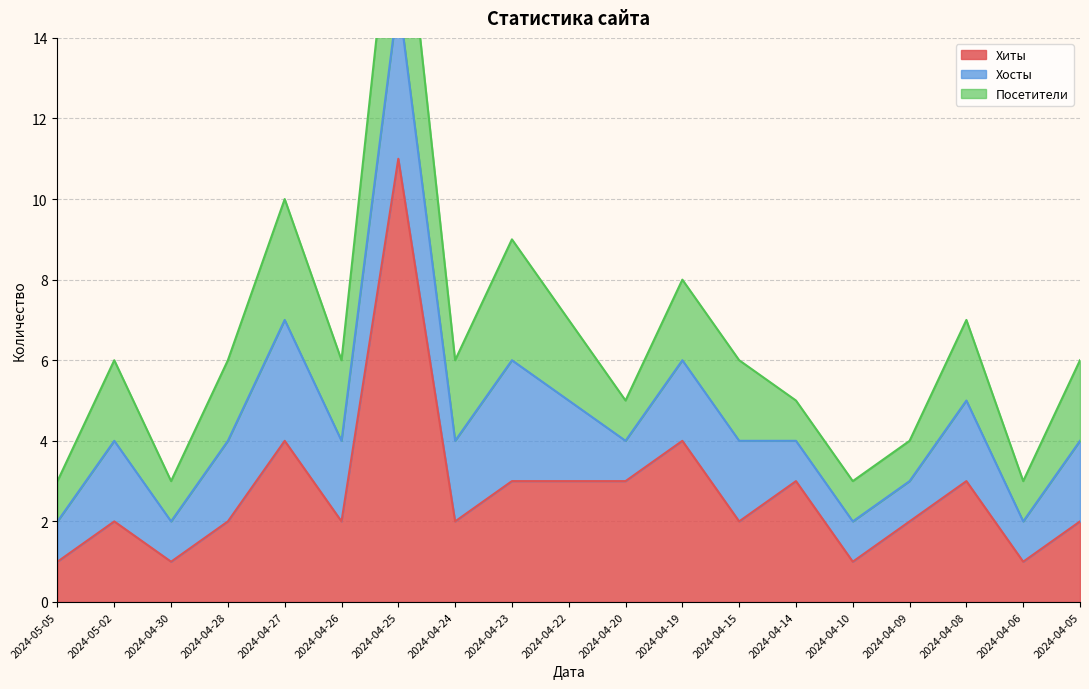

Reading right to left, extract all data points from this chart.

Хиты: 2	1	3	2	1	3	2	4	3	3	3	2	11	2	4	2	1	2	1
Хосты: 2	1	2	1	1	1	2	2	1	2	3	2	4	2	3	2	1	2	1
Посетители: 2	1	2	1	1	1	2	2	1	2	3	2	4	2	3	2	1	2	1